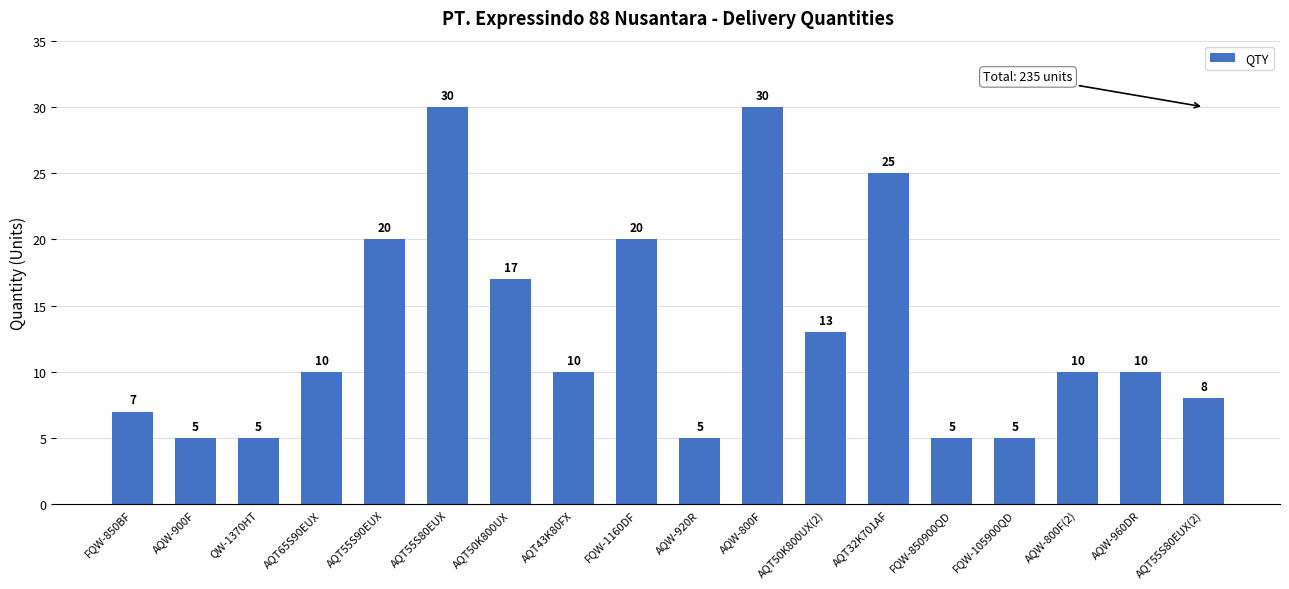

What is the ratio of the value at AQT55S80EUX to the value at FQW-850BF?

4.3